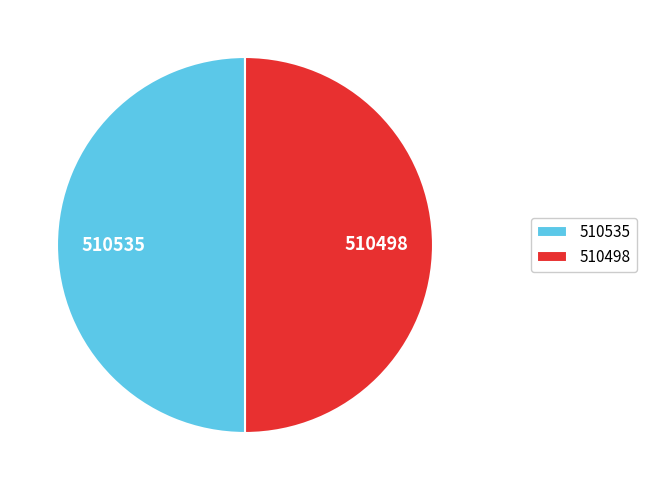

What is the ratio of the value at 510498 to the value at 510535?

1.0